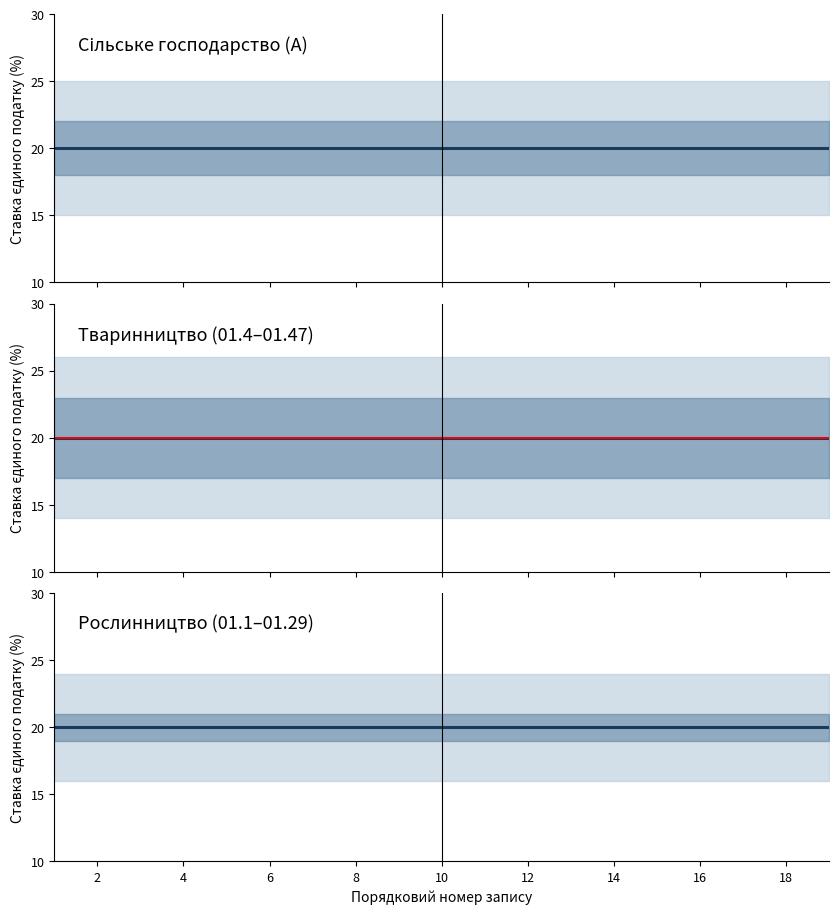

True or false: Ставка (Сільське господарство) and Порядковий номер cross at least once.

False